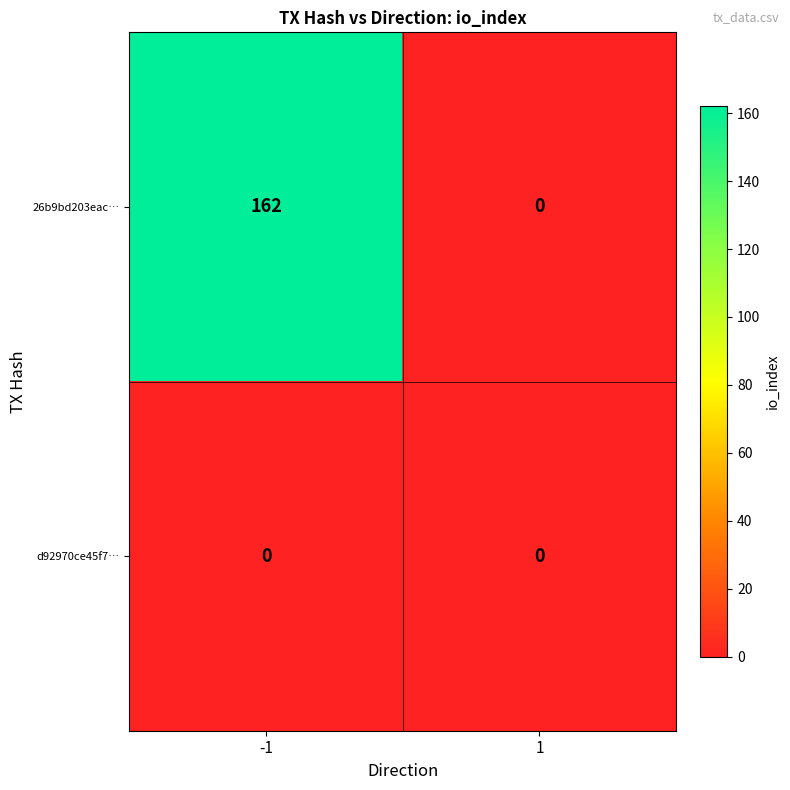

At which category is the sum across all series the highest?

-1